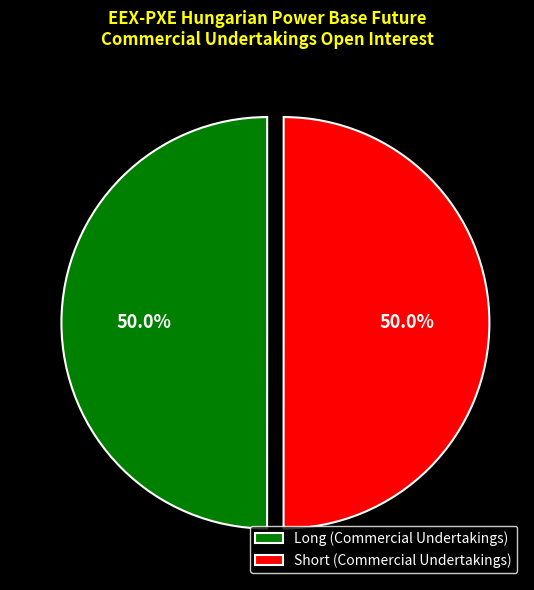

Do Long (Commercial Undertakings) and Short (Commercial Undertakings) together represent more than half of the pie?

Yes